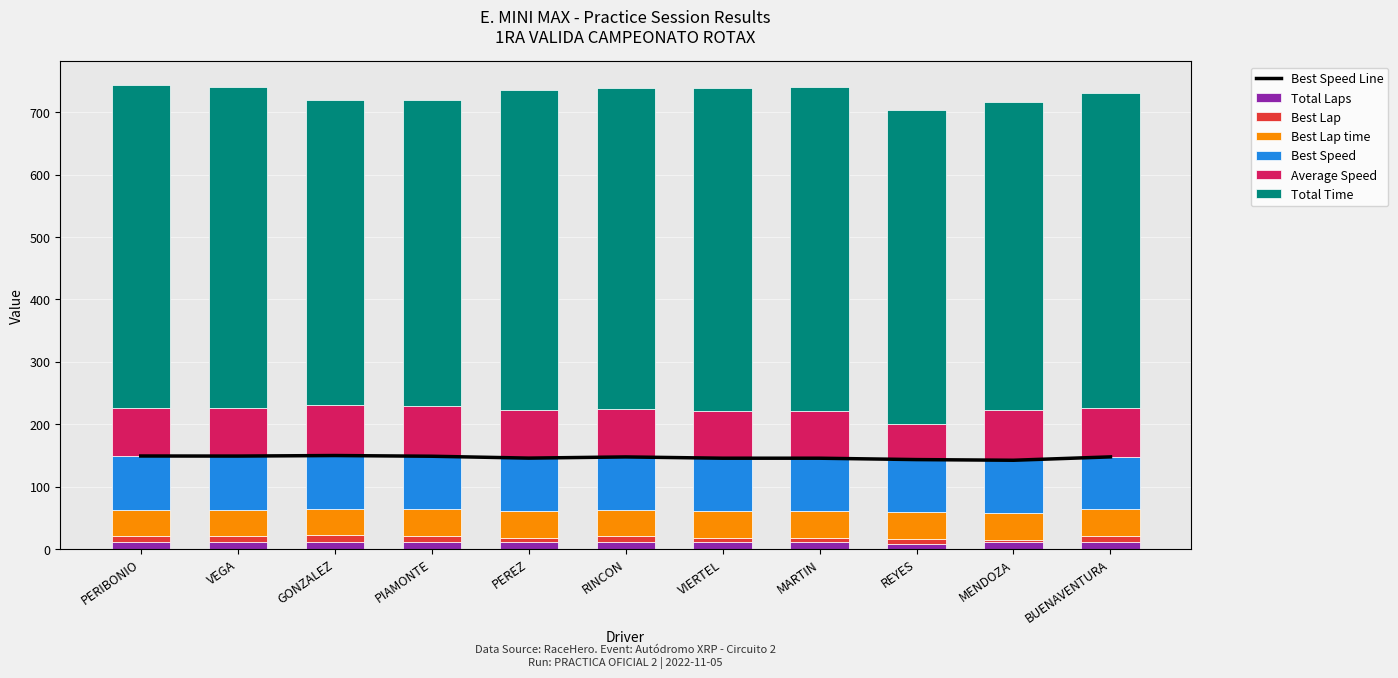

What is the average value of the Total Laps series?

10.7